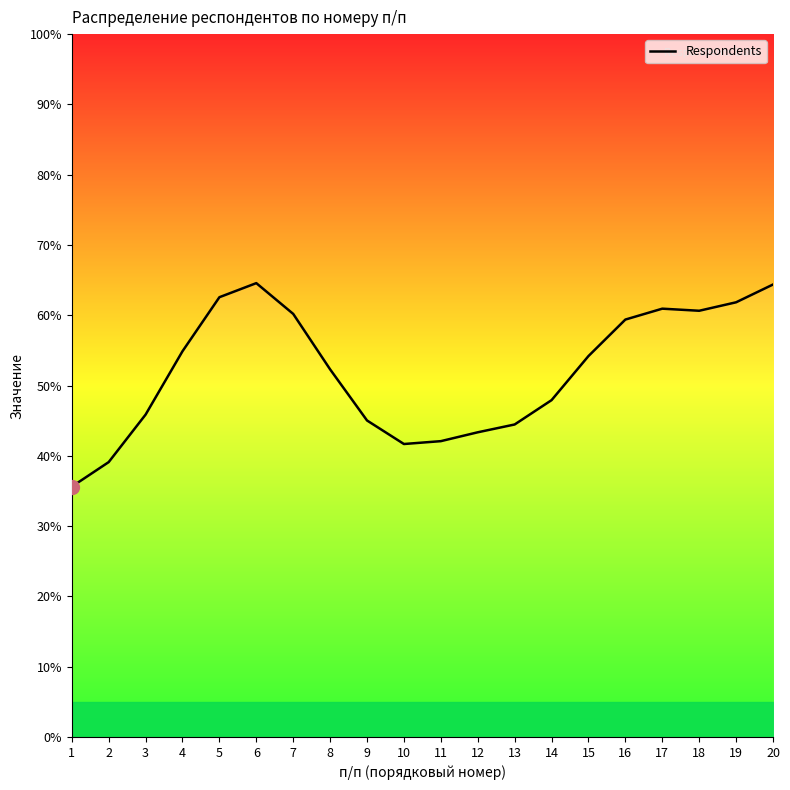

Count the number of data series in this chart.

1